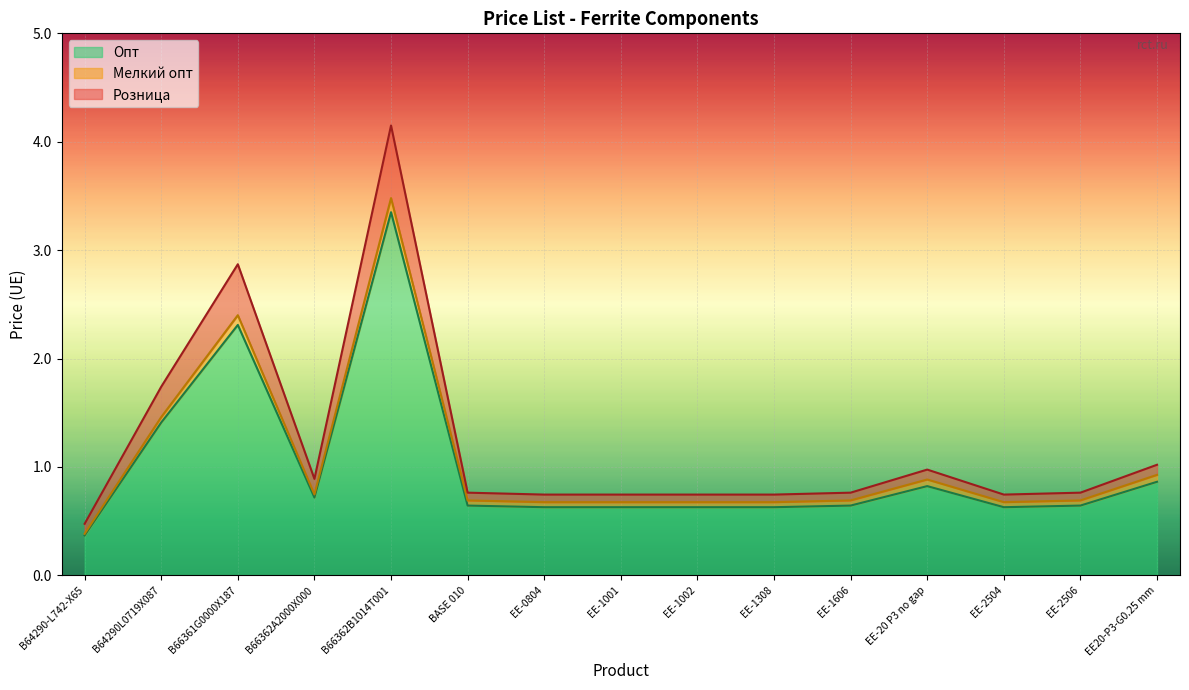

What is the difference between the maximum and minimum values in the Розница series?

3.7